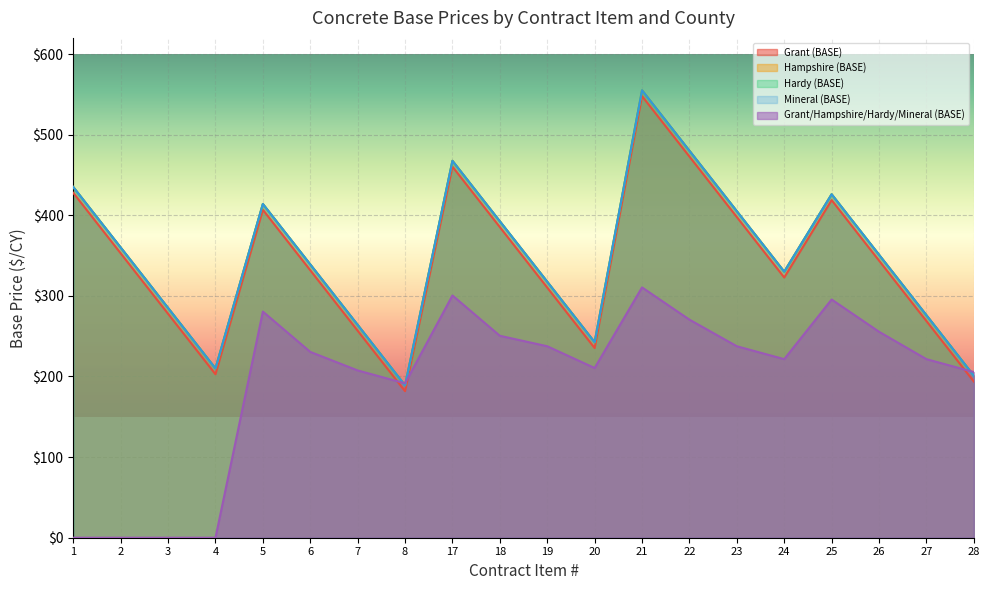

Is the value of Grant (BASE) at 19 greater than the value of Mineral (BASE) at 22?

No